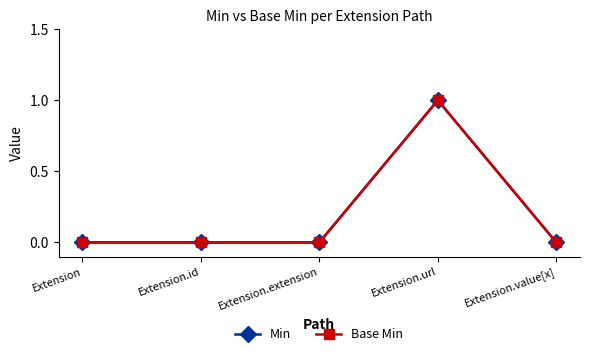

What is the difference between the maximum and minimum values in the Min series?

1